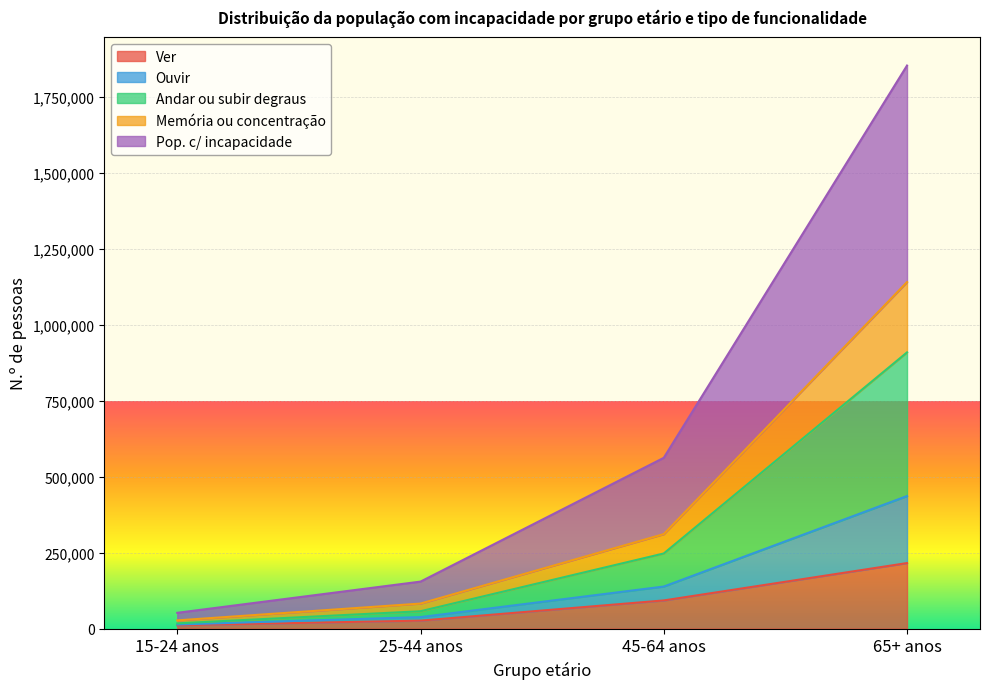

Which category has the highest value in the Ver series?

65+ anos